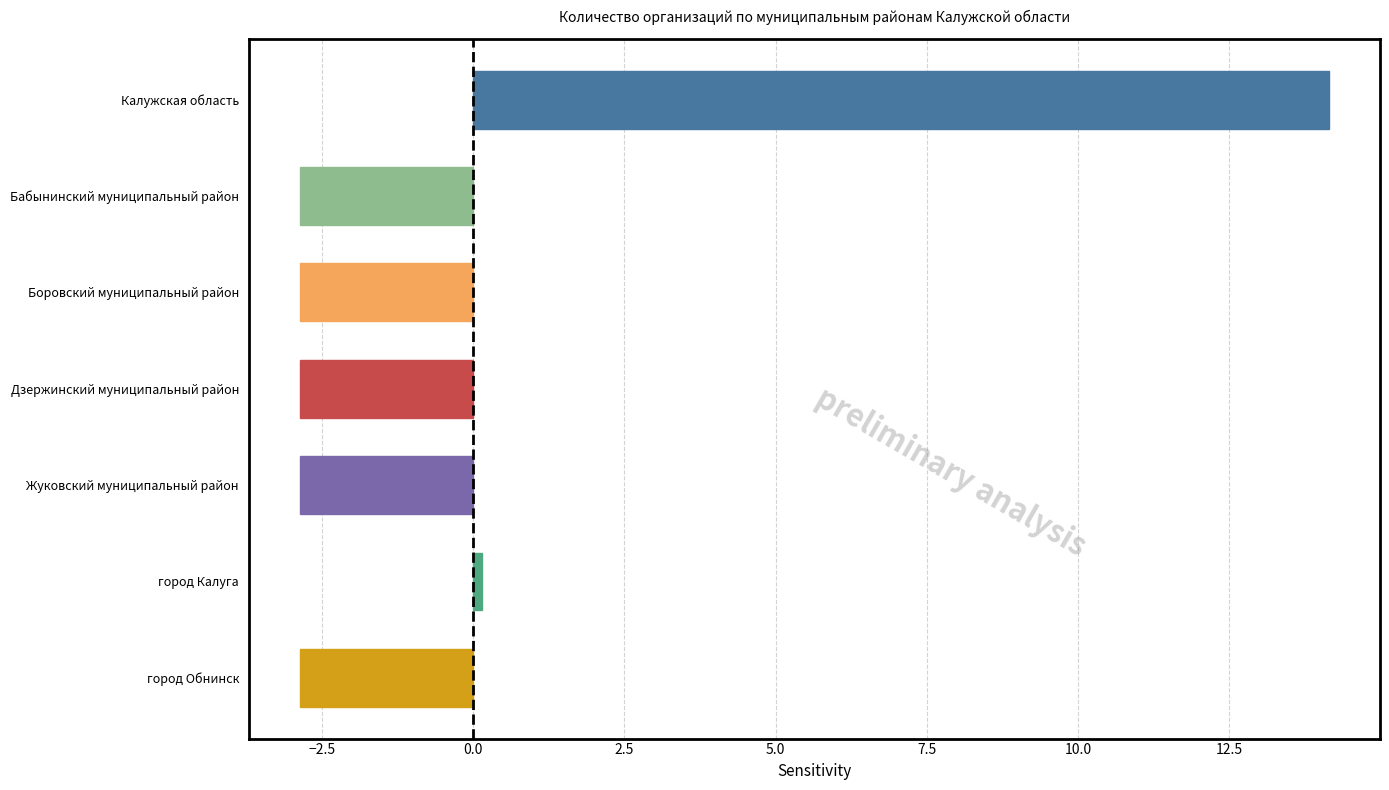

How many bars are there in total?

7